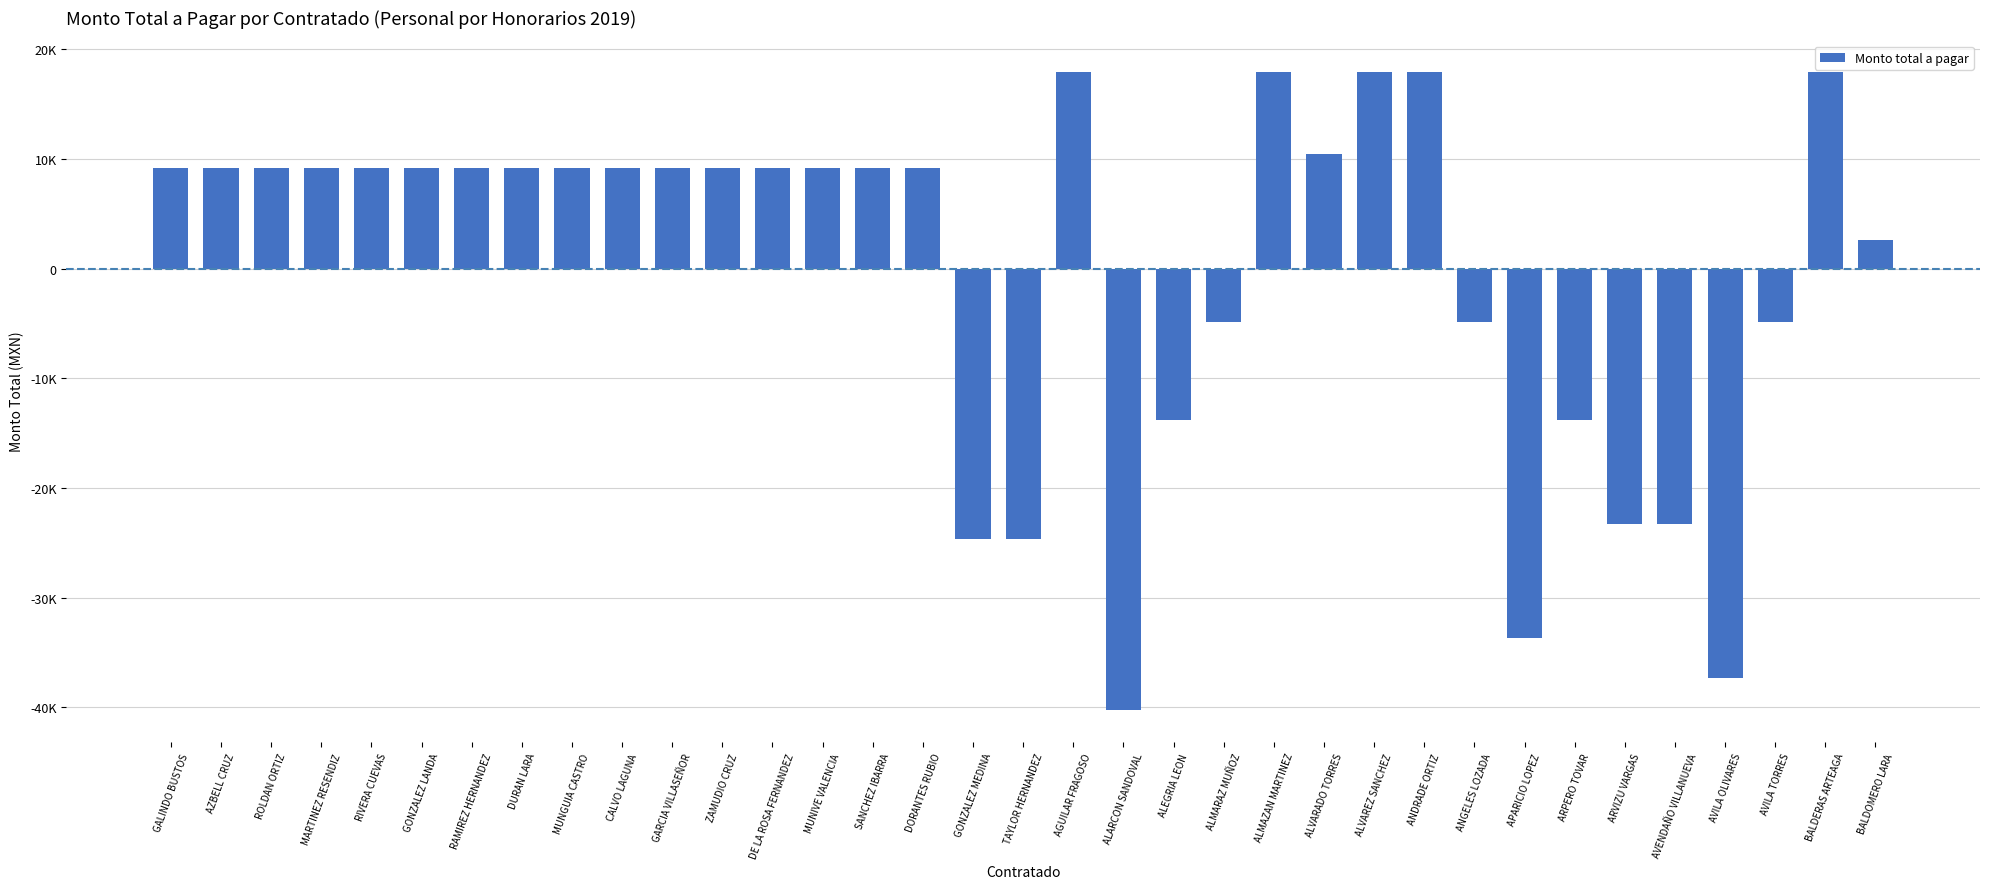

Which label corresponds to the smallest value in the chart?

ALARCON SANDOVAL